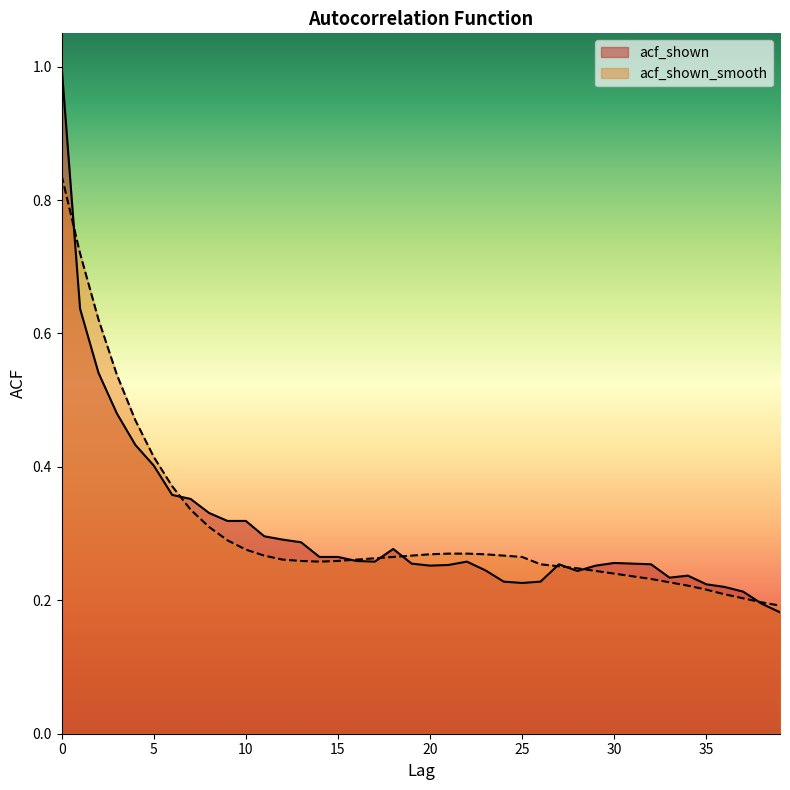

What is the difference between the maximum and minimum values in the acf_shown series?

0.8